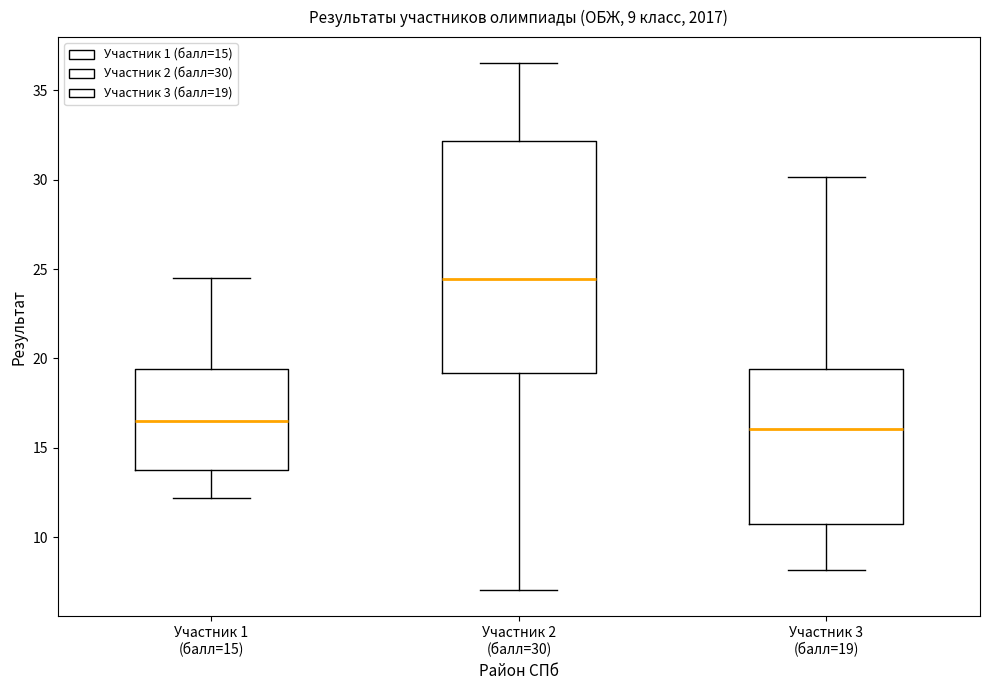

Which box is the tallest, from its lower edge to its upper edge?

Участник 2 (балл=30)